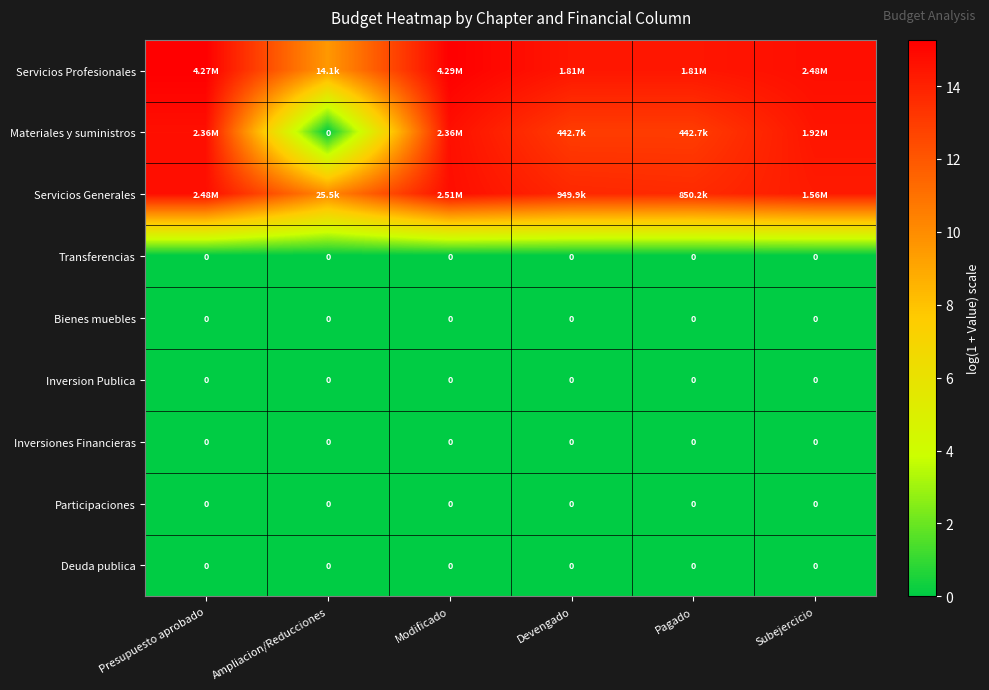

At which label is Participaciones closest to 0?

Presupuesto aprobado